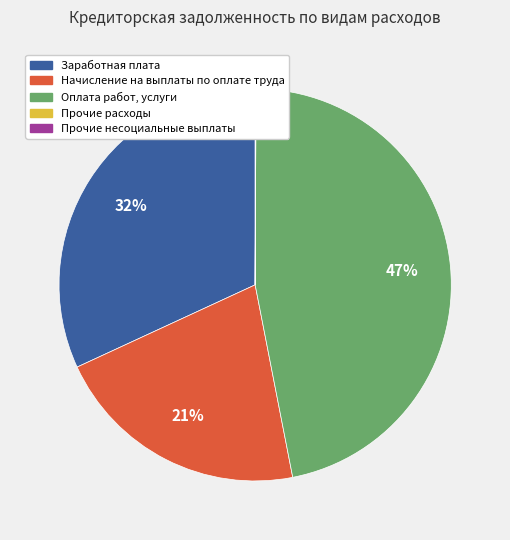

Does any single category account for the majority?

No